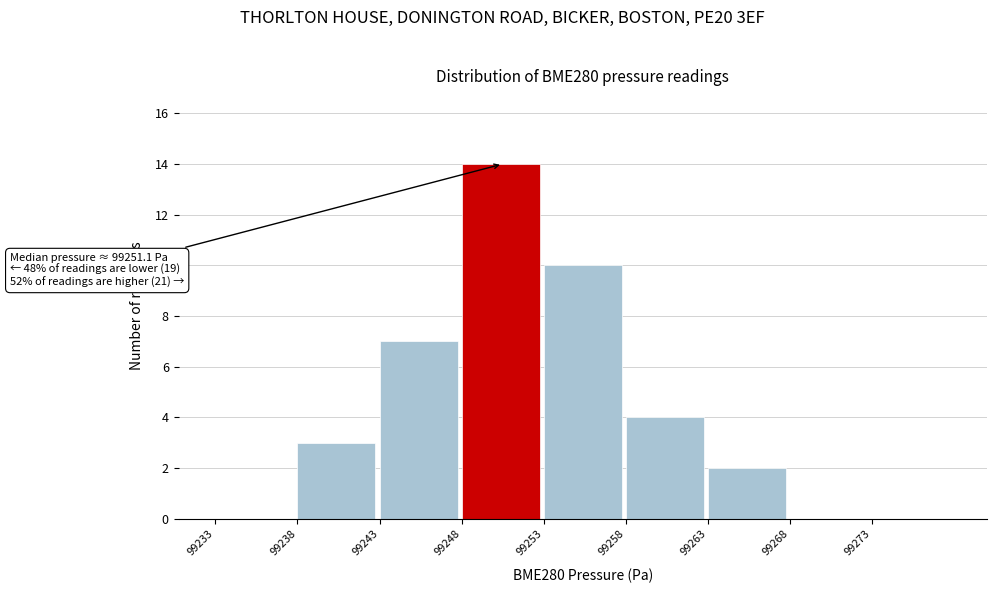

Reading left to right, extract all data points from this chart.

99233=0	99238=3	99243=7	99248=14	99253=10	99258=4	99263=2	99268=0	99273=0